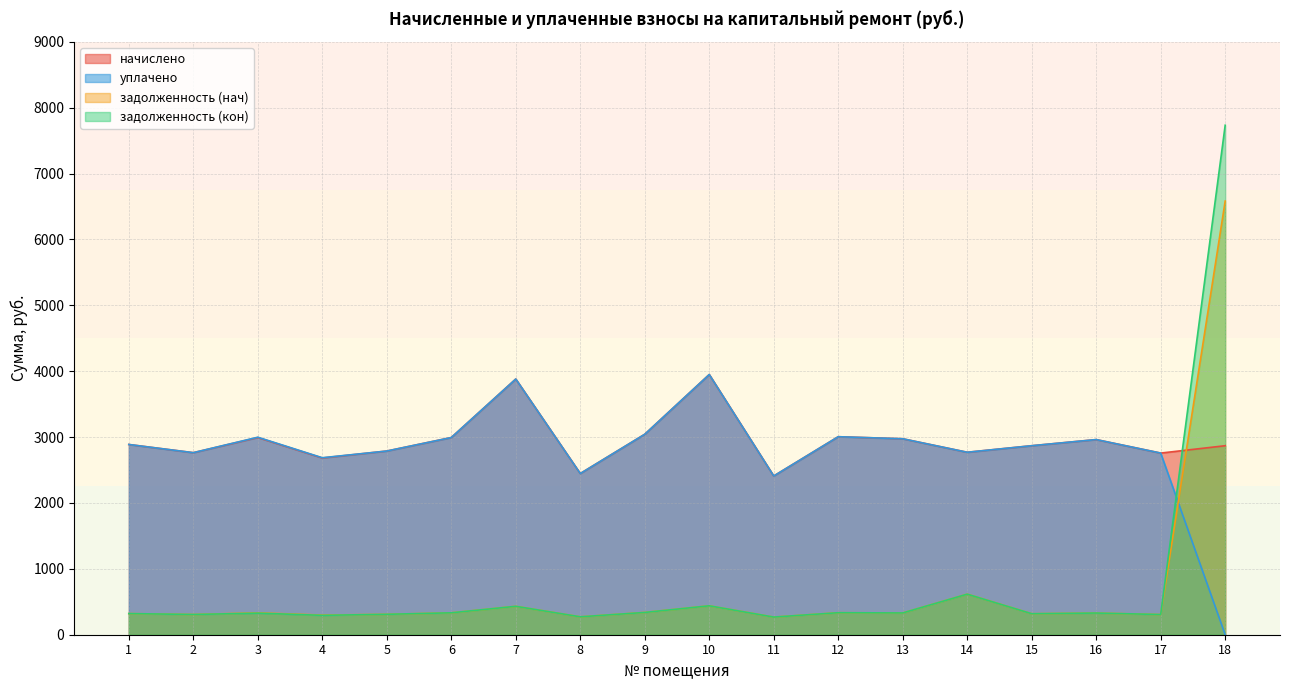

Rank the series by their maximum value, from highest to lowest.

задолженность (кон), задолженность (нач), начислено, уплачено